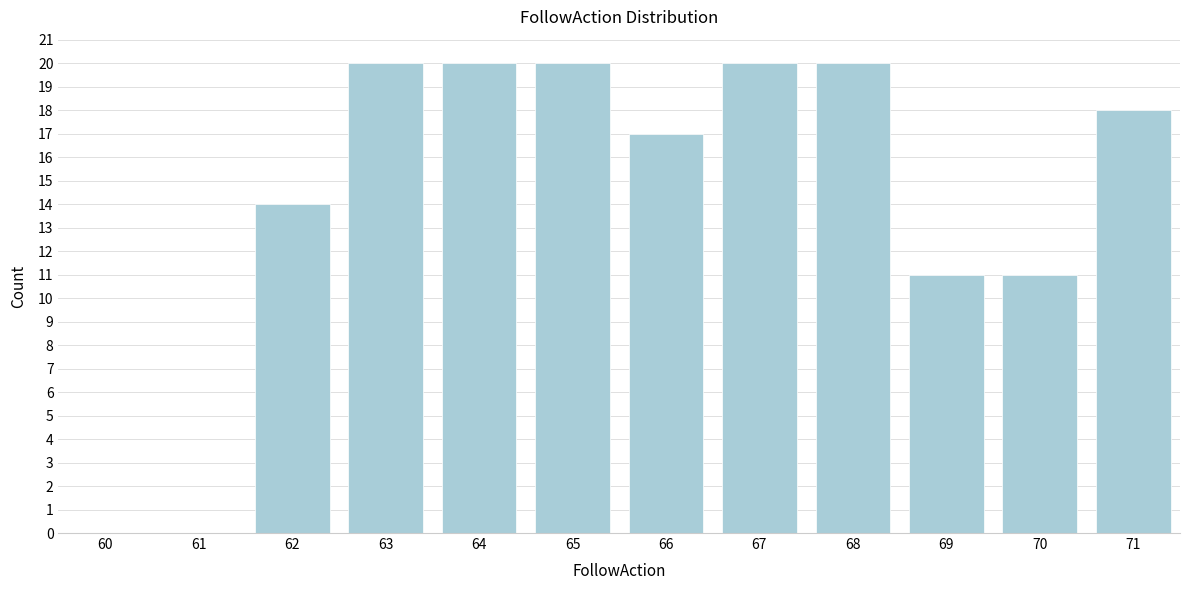

Reading left to right, transcribe all the data shown in this chart.

60=0	61=0	62=14	63=20	64=20	65=20	66=17	67=20	68=20	69=11	70=11	71=18